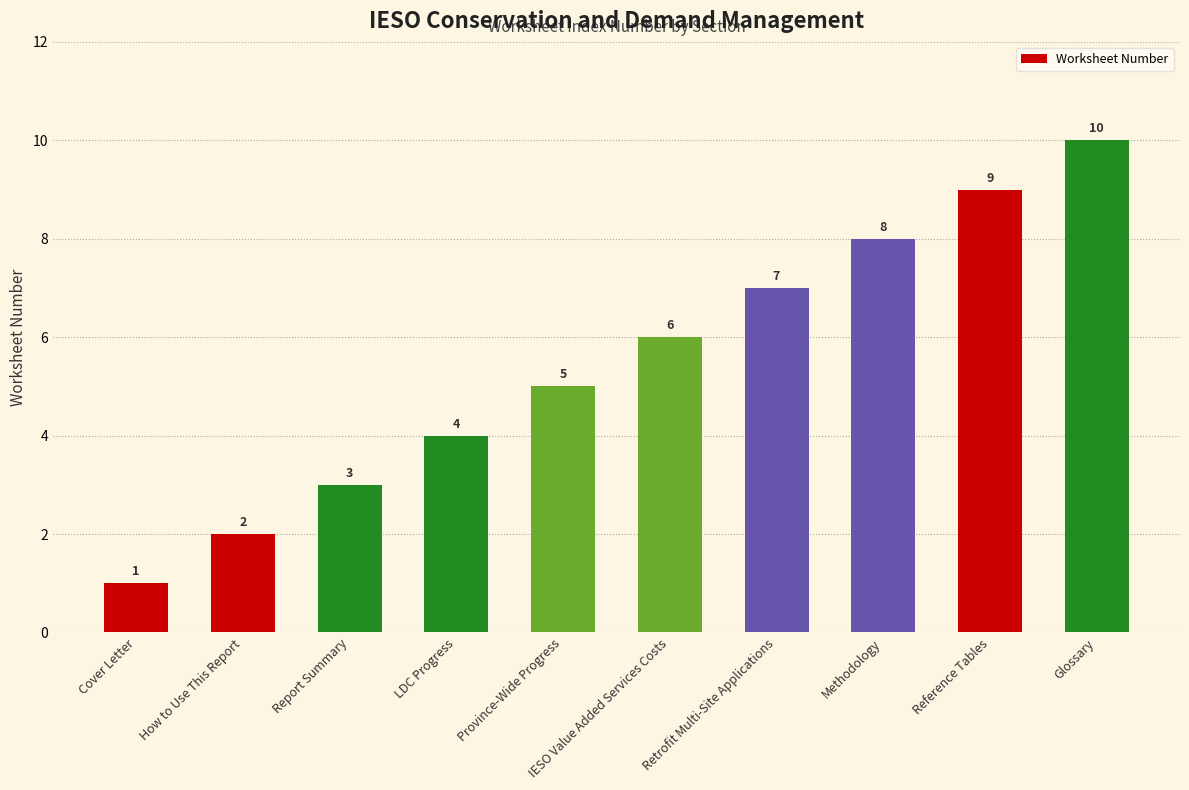

What is the difference between the values at Retrofit Multi-Site Applications and Cover Letter?

6